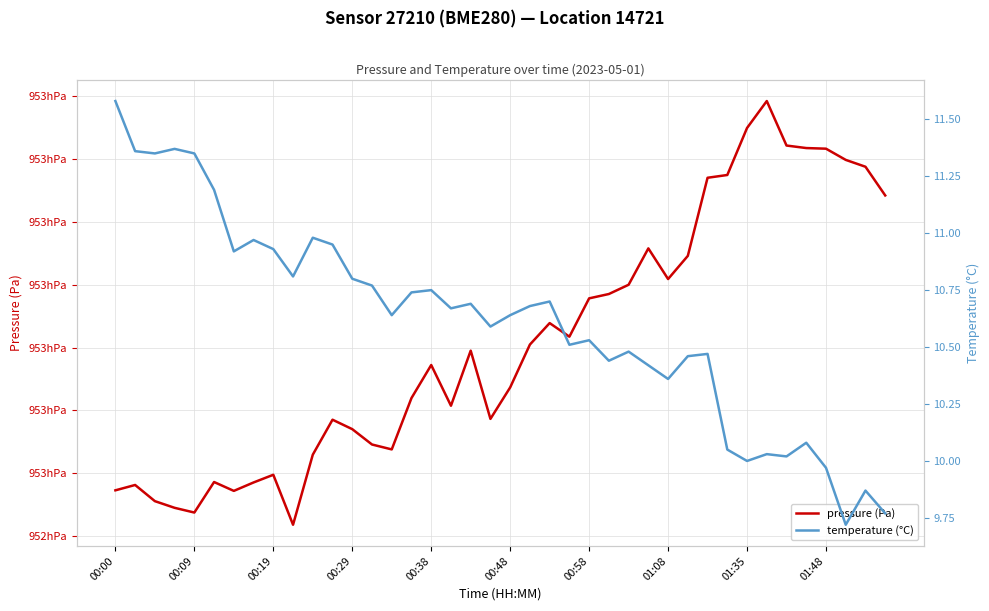

What position from the left is 35?

36